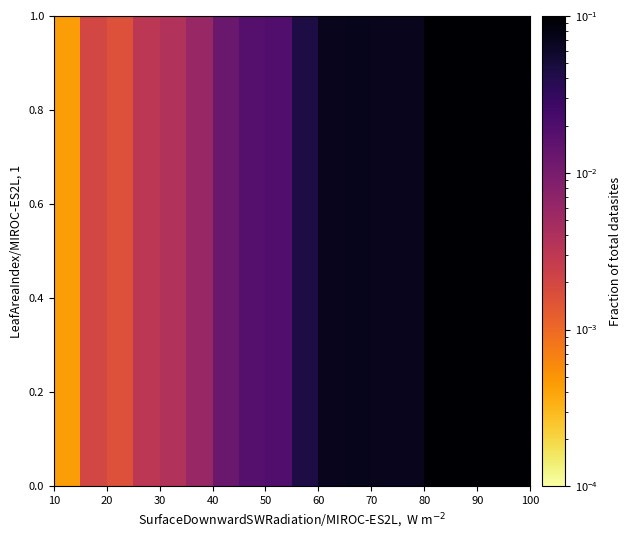

How many distinct data groups are displayed?

1